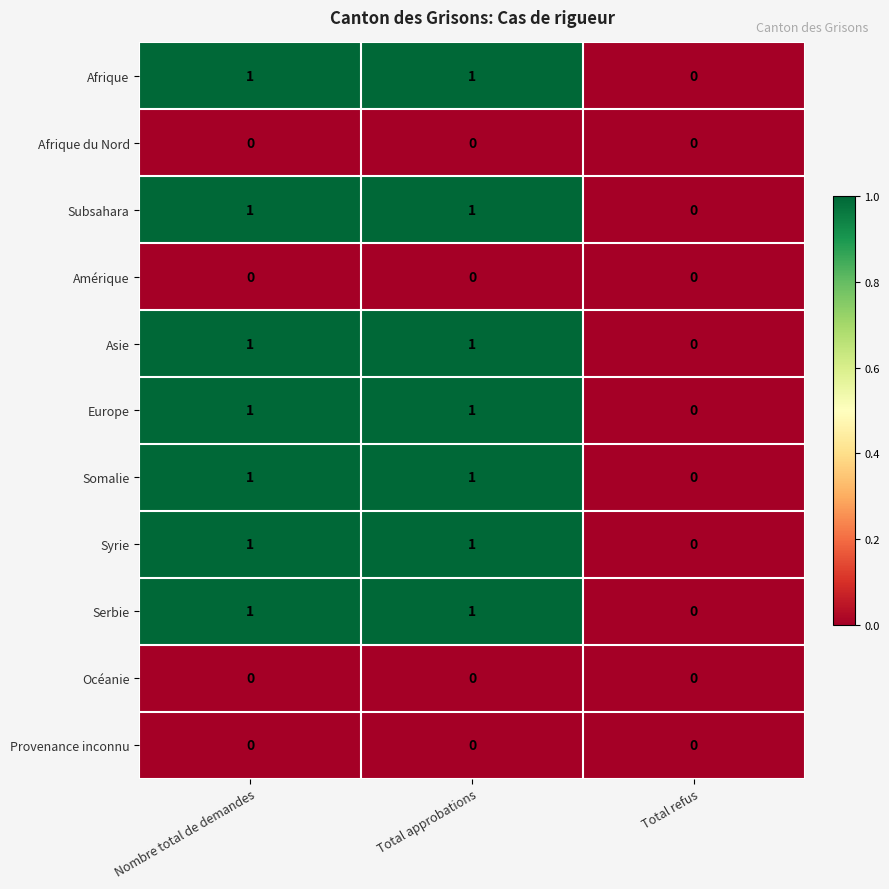

What is the total value across all series at Nombre total de demandes?

7